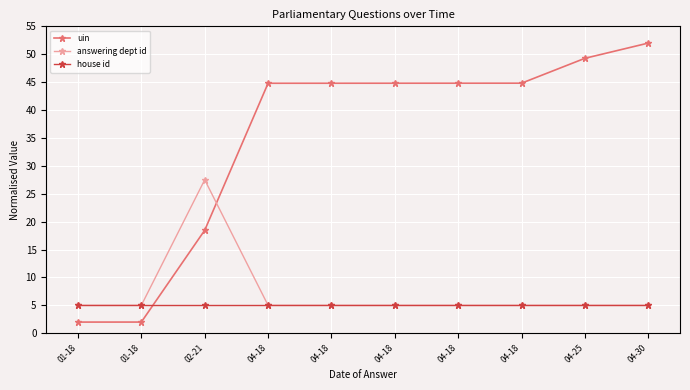

At which label is answering dept id closest to 16?

01-18